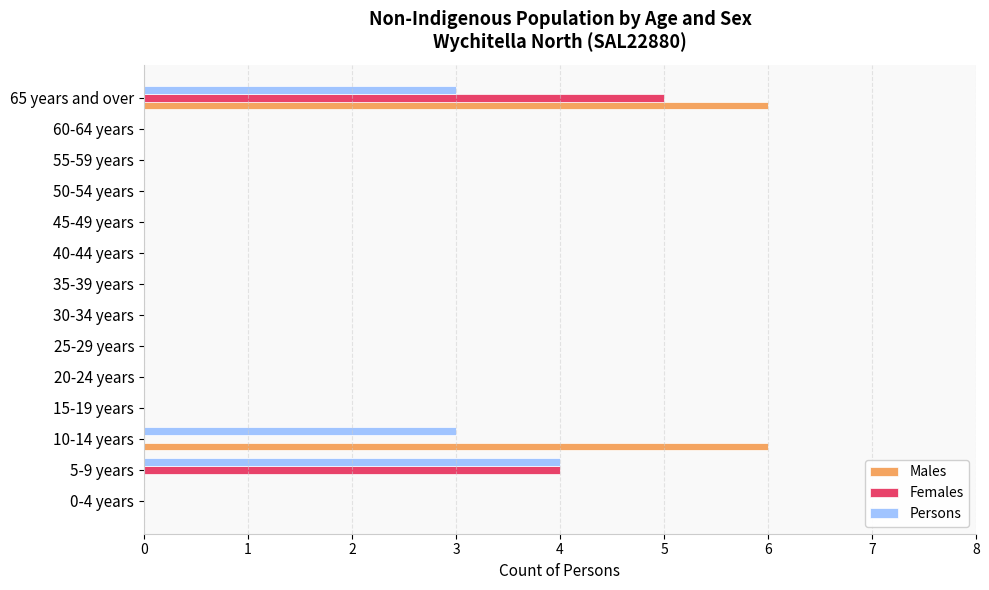

What is the sum of all Persons values?

10